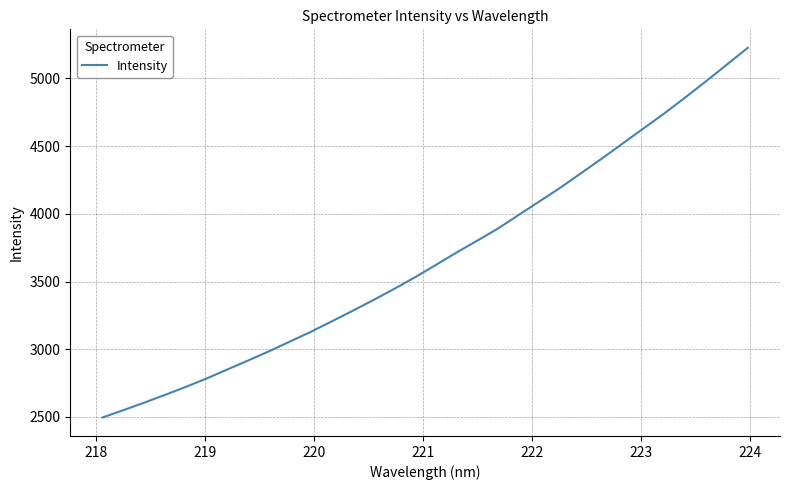

What is the minimum value shown in the chart?

2495.9